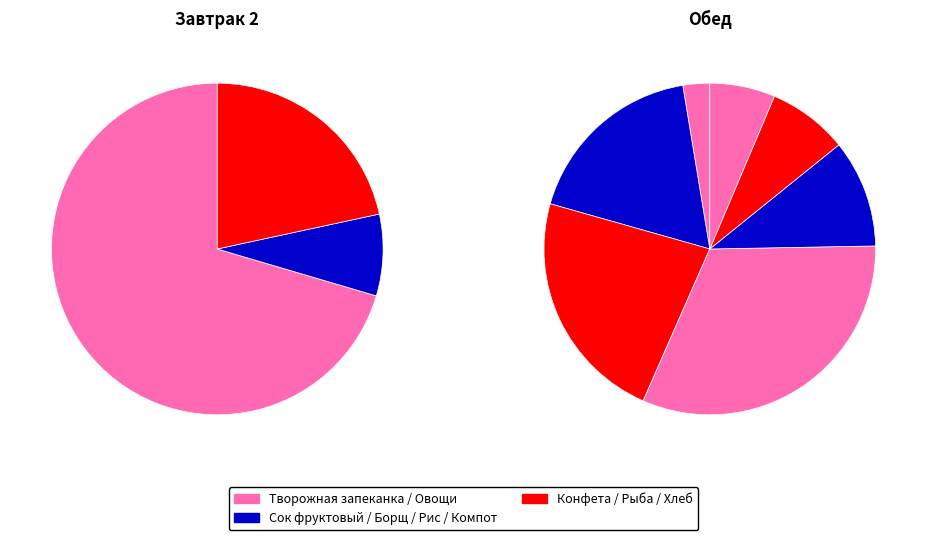

To the nearest percent, what is the combined percentage of Хлеб бородинский and Хлеб пшеничный?

9%